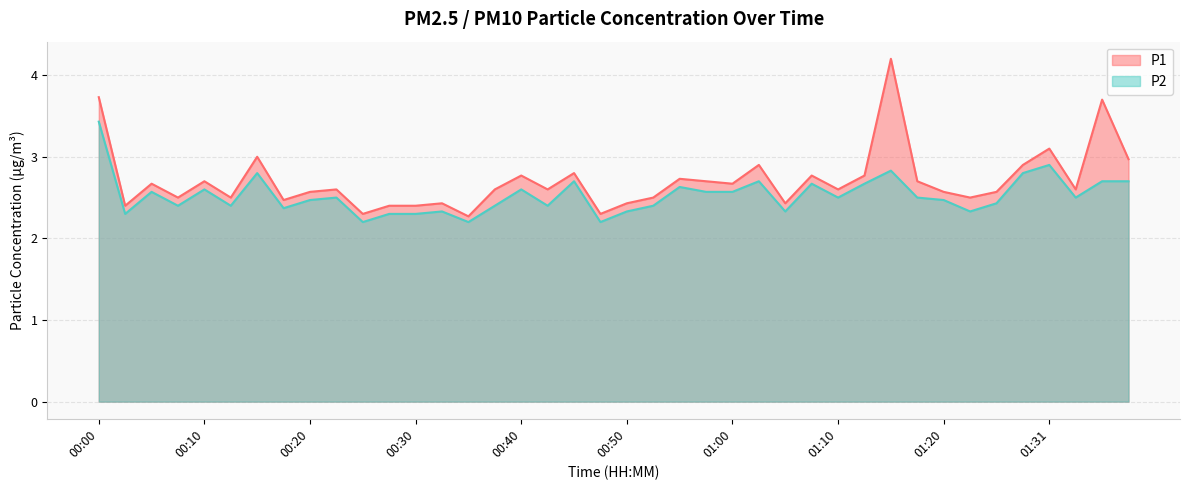

What is the spread (max minus min) of values at 00:42?

0.2